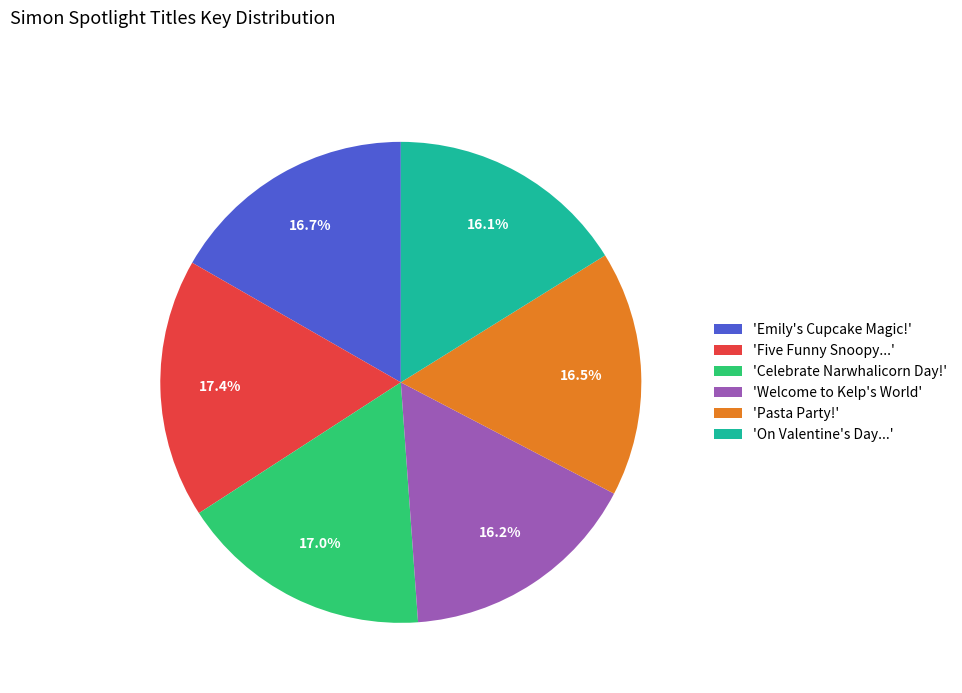

Combined, do 'Five Funny Snoopy...' and 'Pasta Party!' account for over 50%?

No